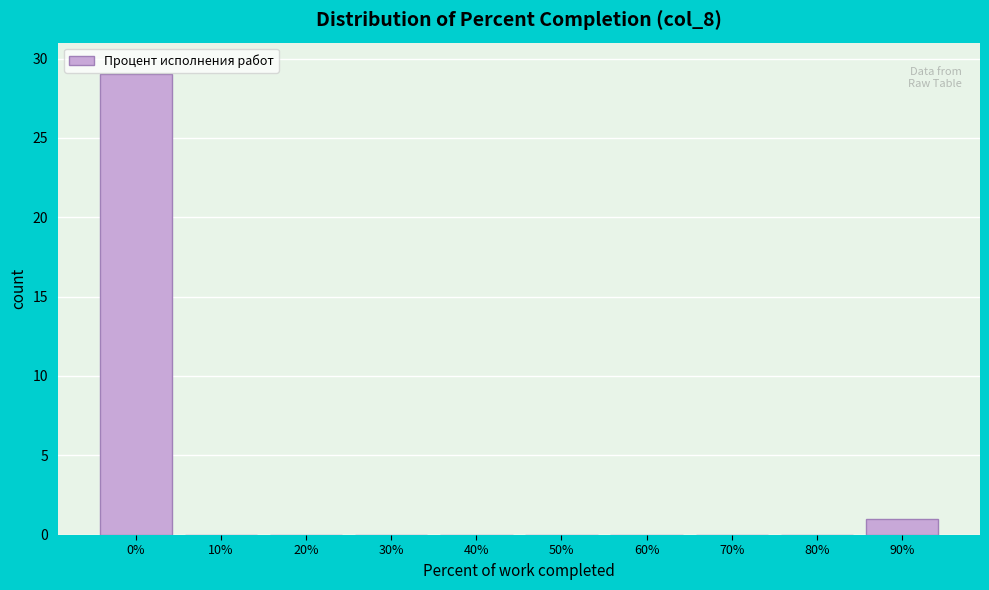

Reading left to right, transcribe all the data shown in this chart.

0%=29	10%=0	20%=0	30%=0	40%=0	50%=0	60%=0	70%=0	80%=0	90%=1